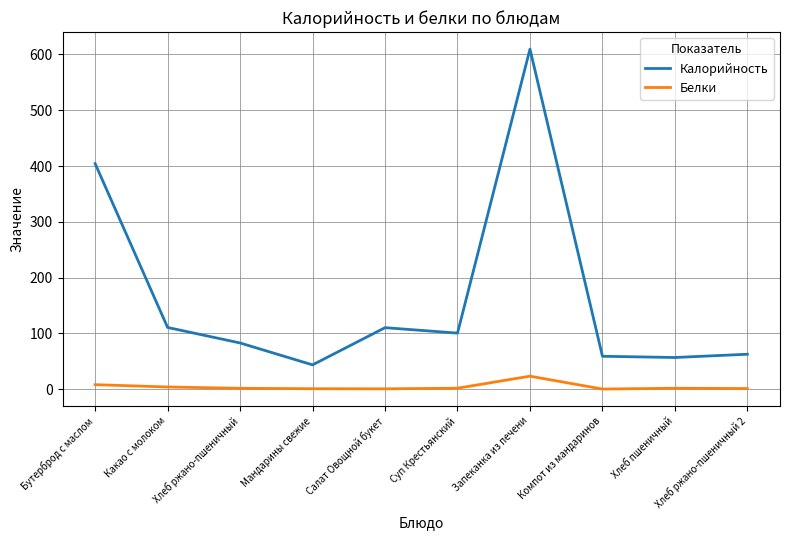

At how many categories does at least one series exceed 281?

2